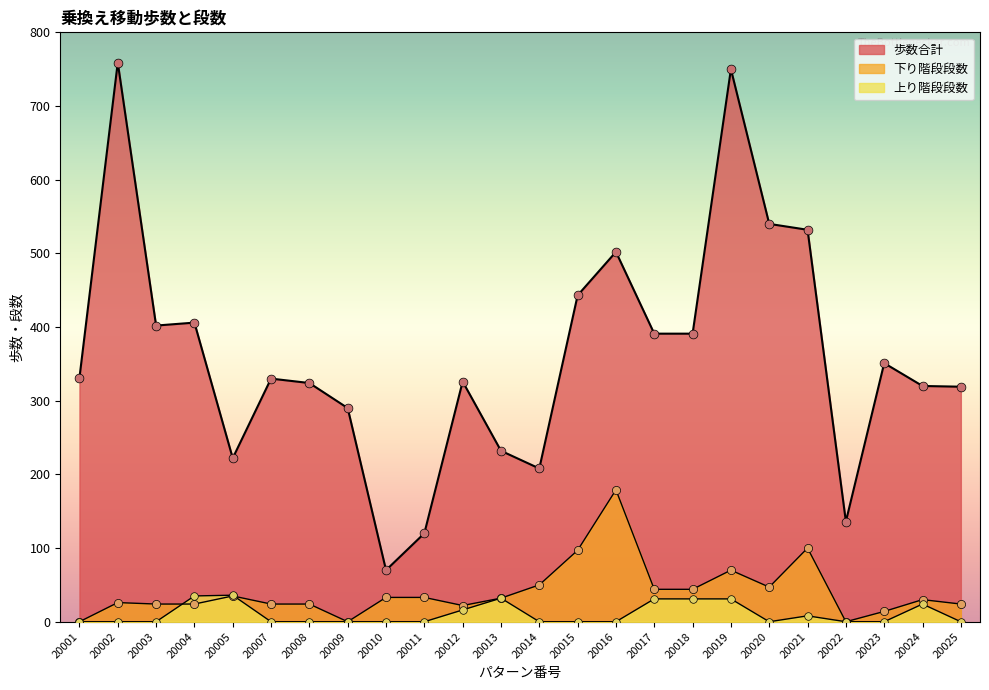

What are all the series names shown in the legend?

歩数合計, 下り階段段数, 上り階段段数